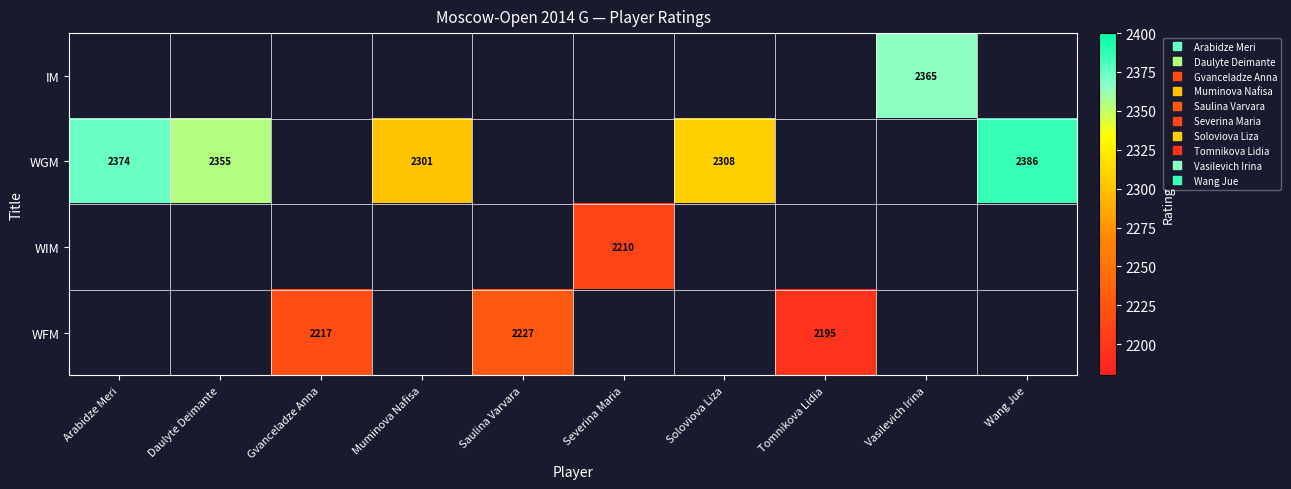

How many positive values does the IM series have?

1